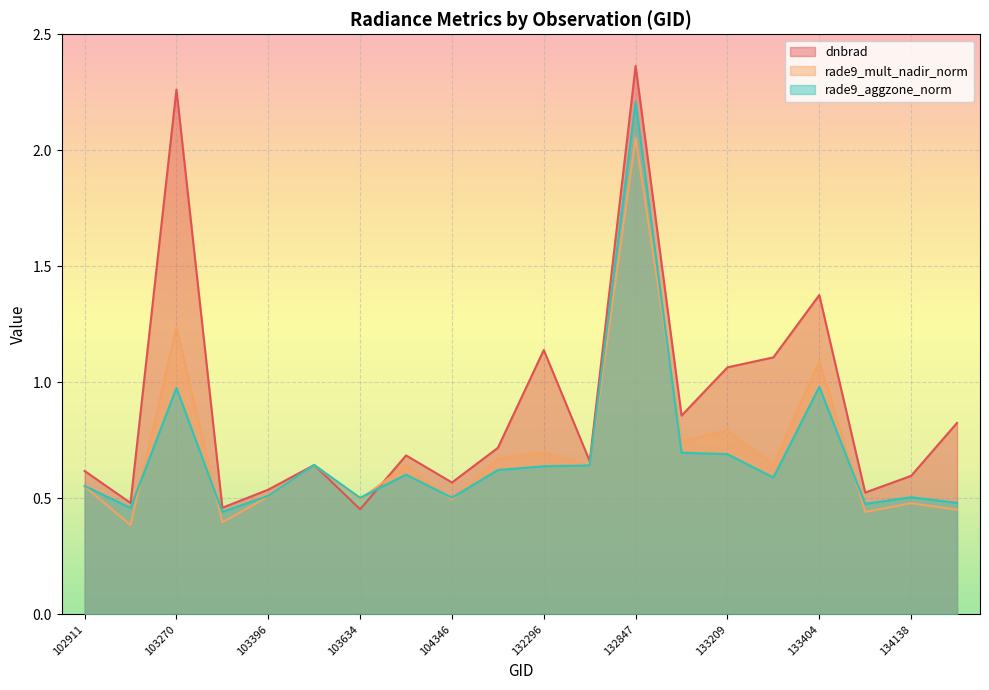

Where do rade9_mult_nadir_norm and dnbrad first cross each other?

103515 and 103634